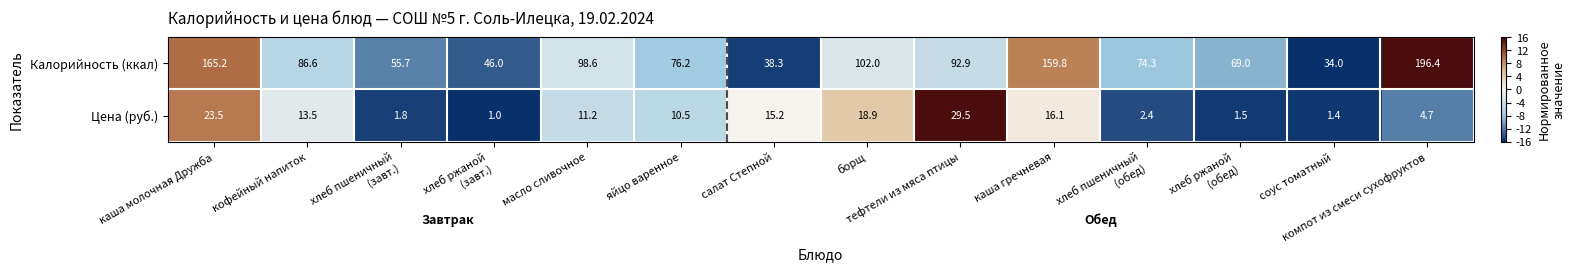

Where is Калорийность (ккал) nearest to the value 115?

борщ